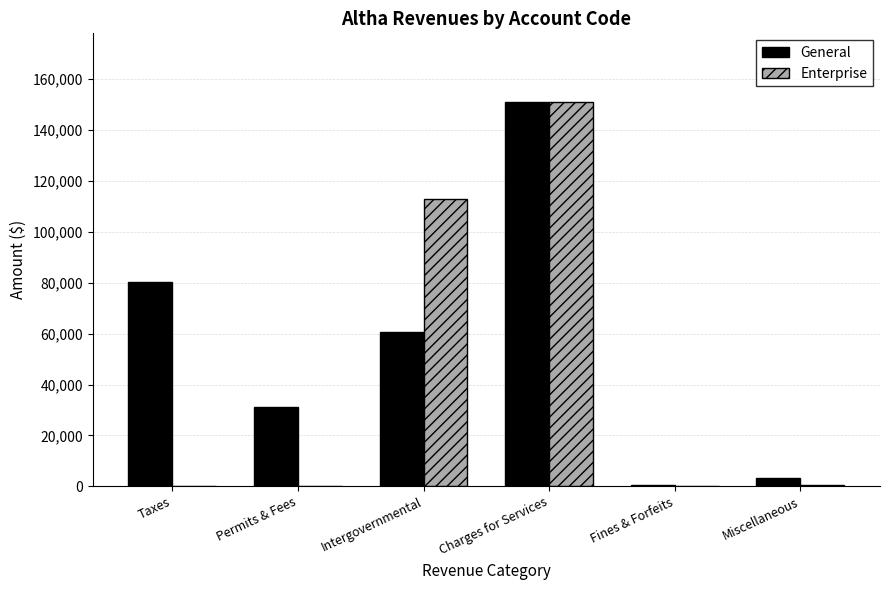

At which category is the sum across all series the highest?

Charges for Services